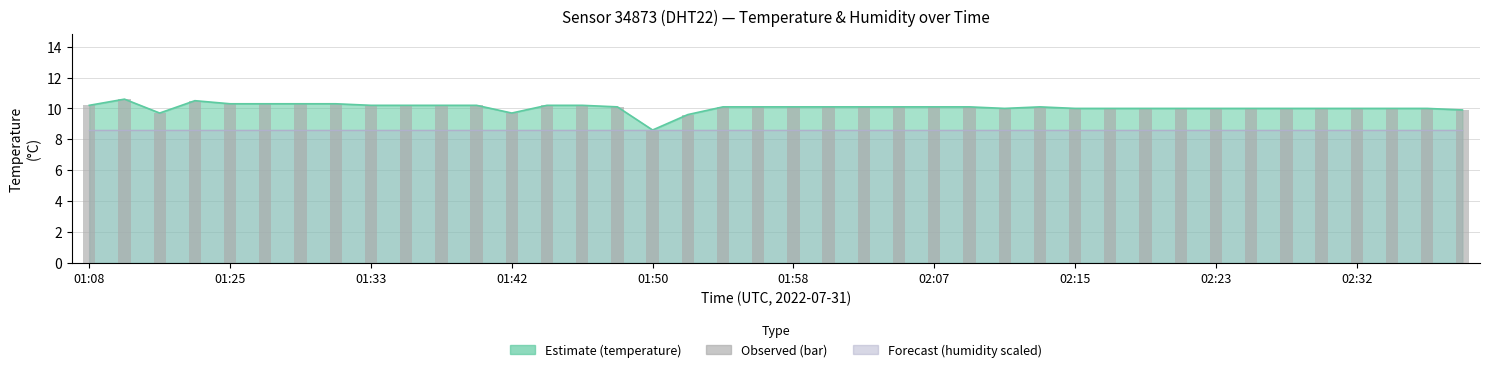

What is the sum of all values?

402.2